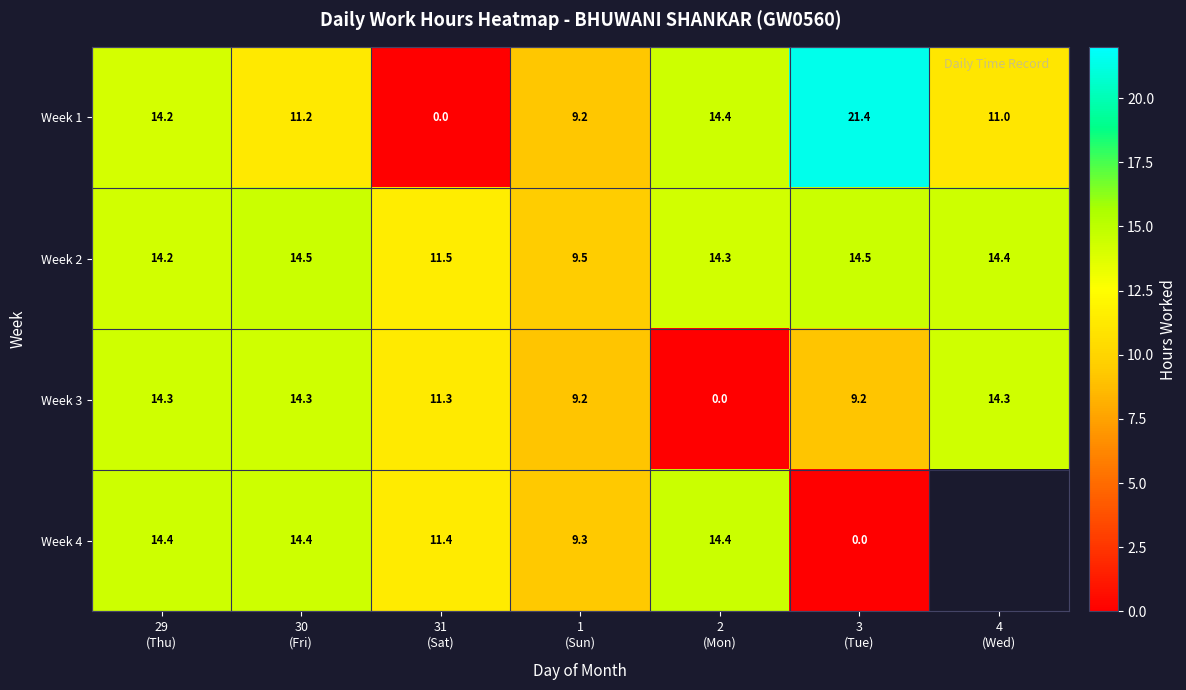

What is the sum of the Week 4 values at 2 (Mon) and 30 (Fri)?

28.8